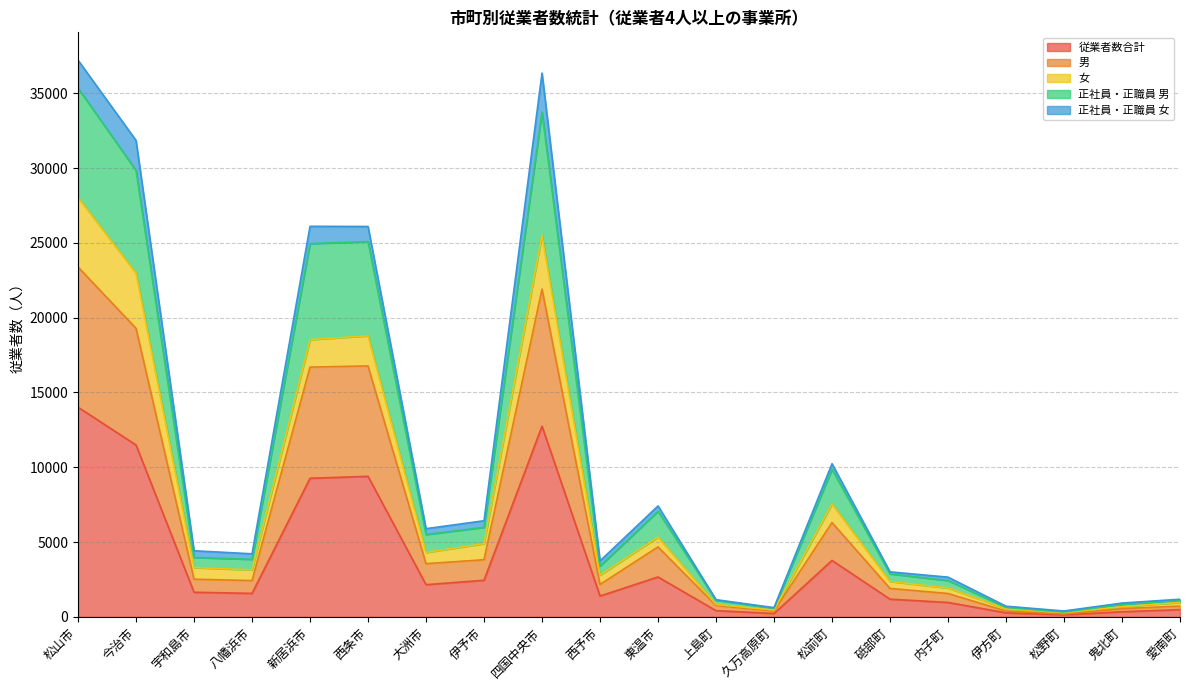

Does the chart display data point markers on the line(s)?

No